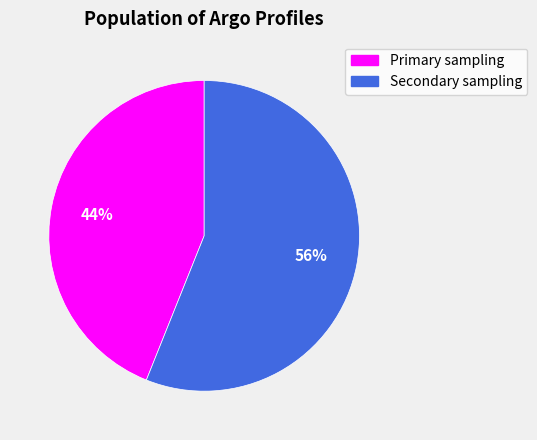

What percentage is the Primary sampling slice, to the nearest percent?

44%